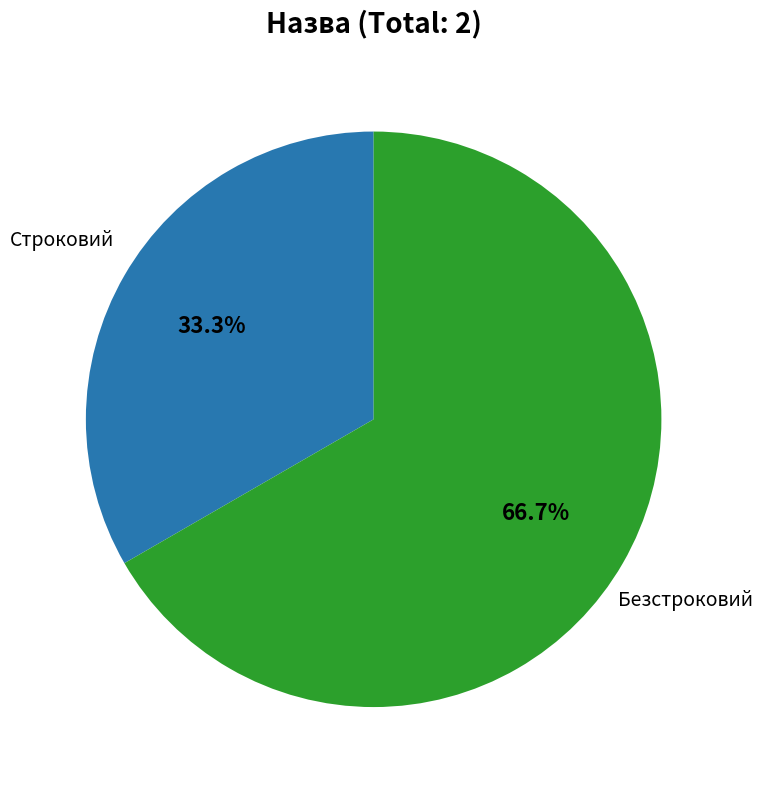

How many slices are in this pie chart?

2